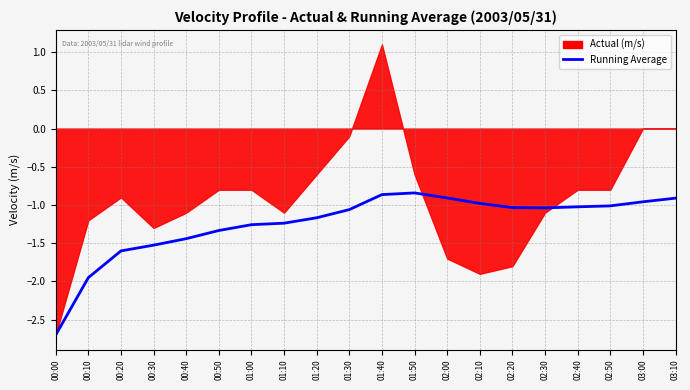

At which label does the data first exceed -1?

01:40